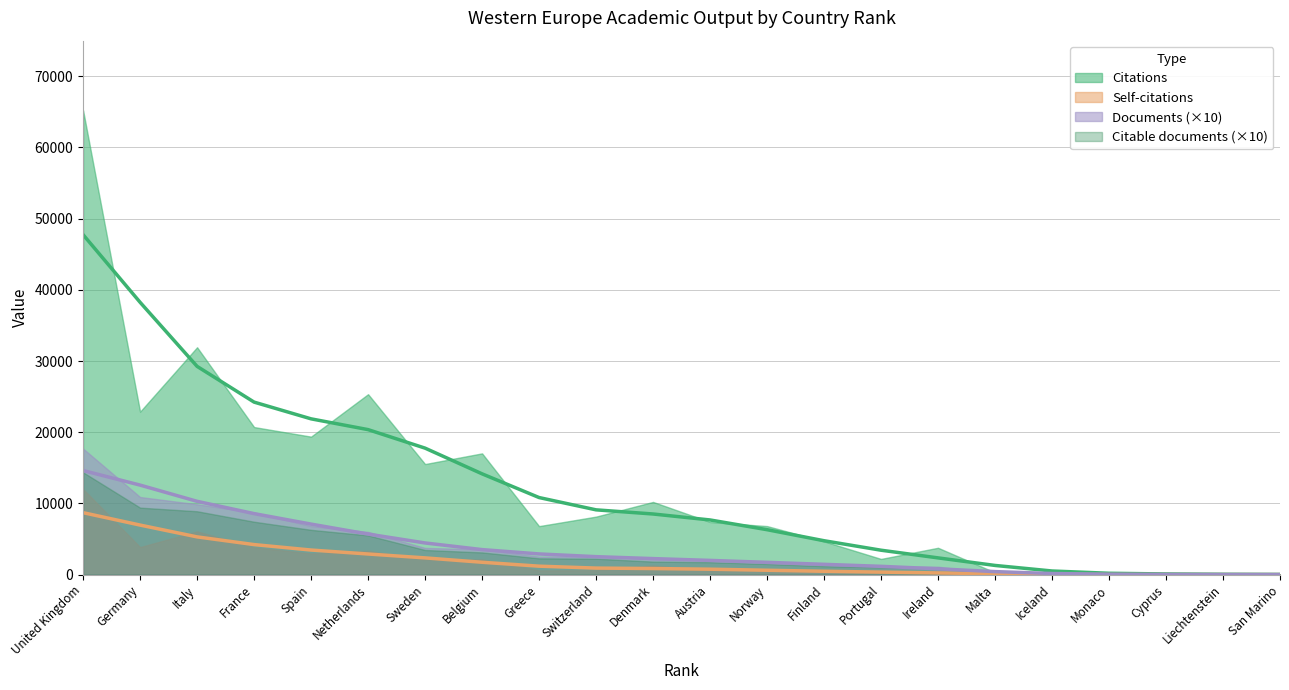

List the labels in order of Citable documents value, smallest first.

San Marino, Liechtenstein, Cyprus, Monaco, Iceland, Malta, Ireland, Portugal, Finland, Norway, Austria, Denmark, Switzerland, Greece, Belgium, Sweden, Netherlands, Spain, France, Italy, Germany, United Kingdom